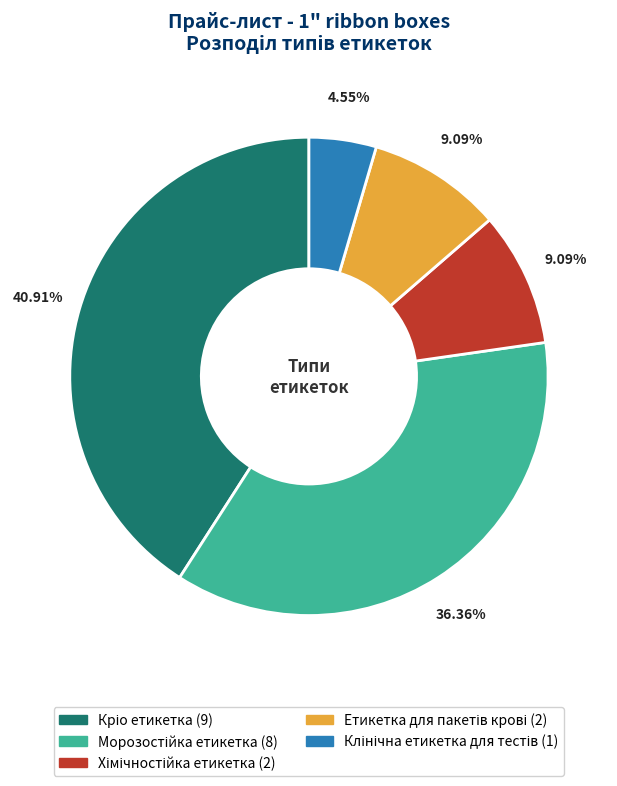

Does any single category account for the majority?

No